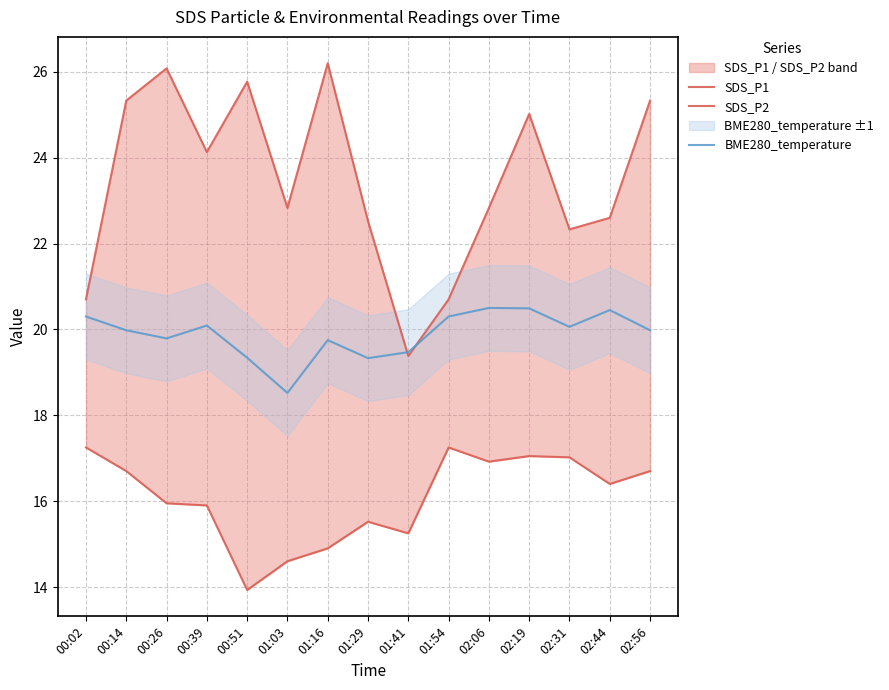

Is the value of BME280_temperature at 02:19 greater than the value of SDS_P2 at 00:26?

Yes